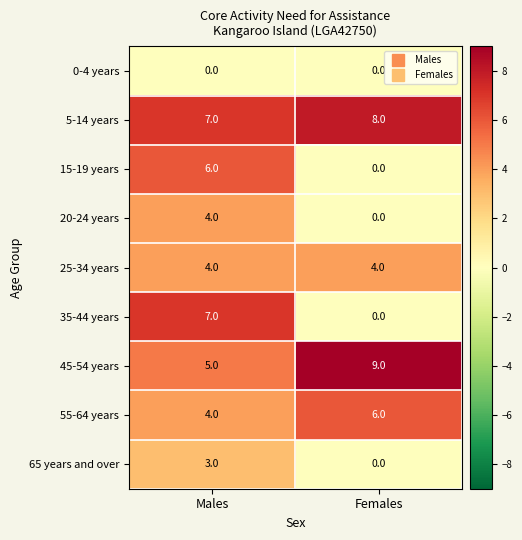

List the labels in order of 5-14 years value, largest first.

Females, Males